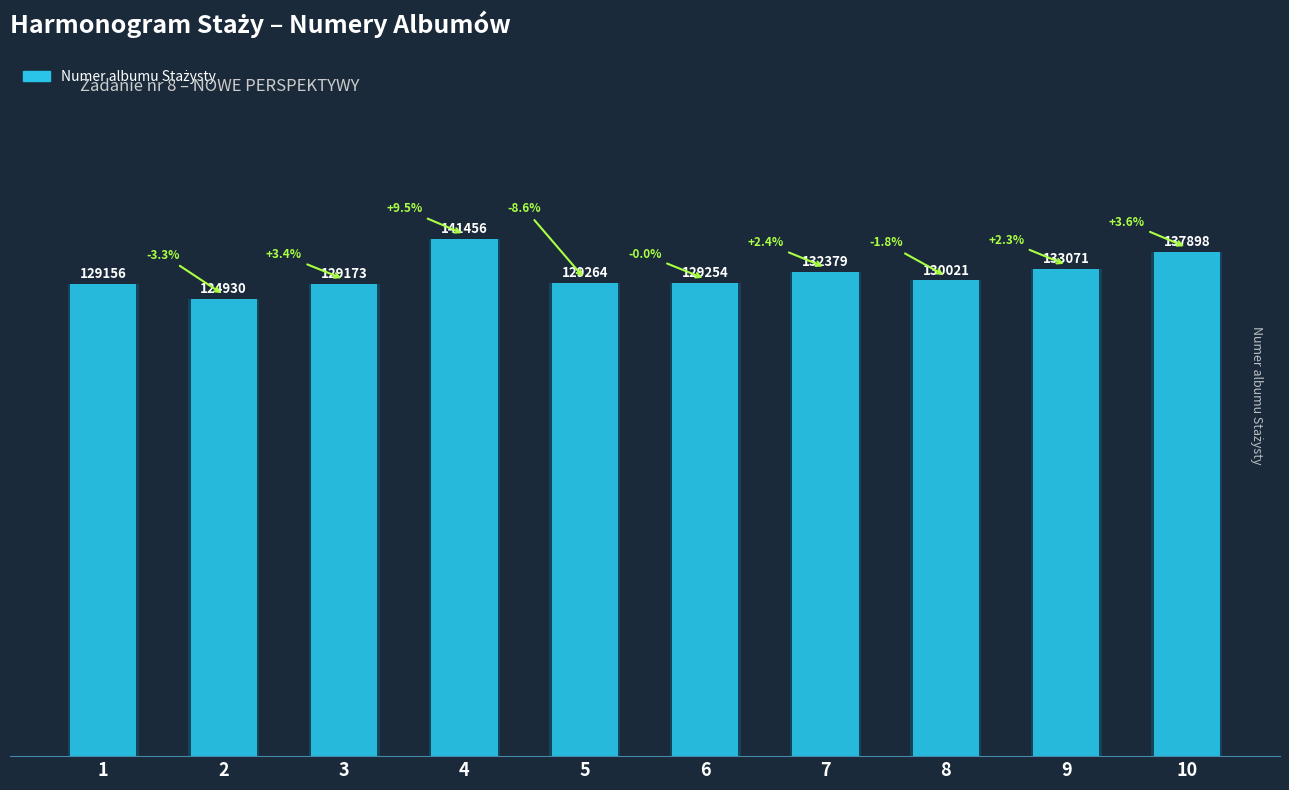

What is the value of the 2nd bar from the left?

124930